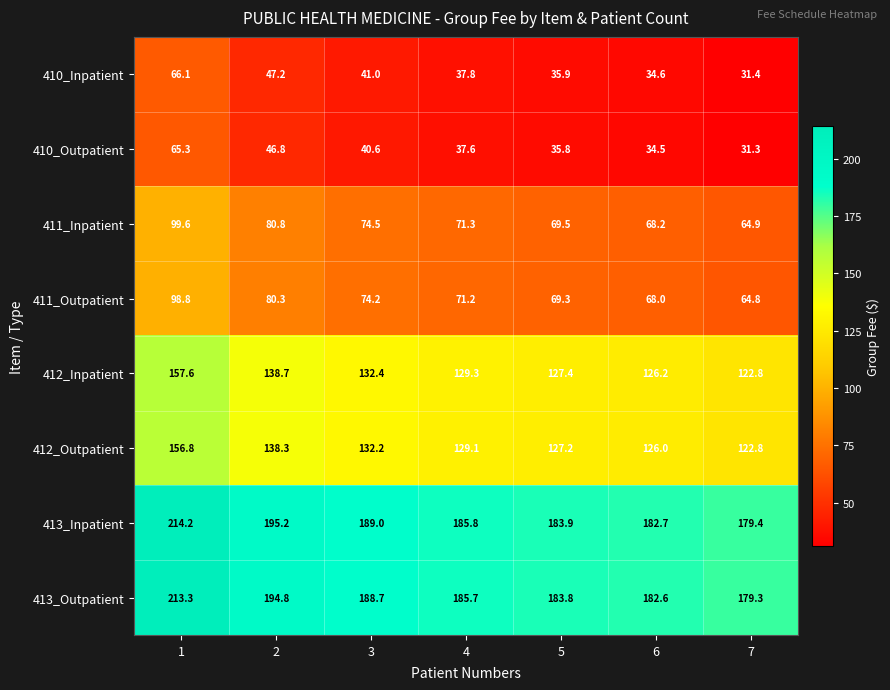

Is the value of 411_Inpatient at 3 greater than the value of 411_Outpatient at 6?

Yes